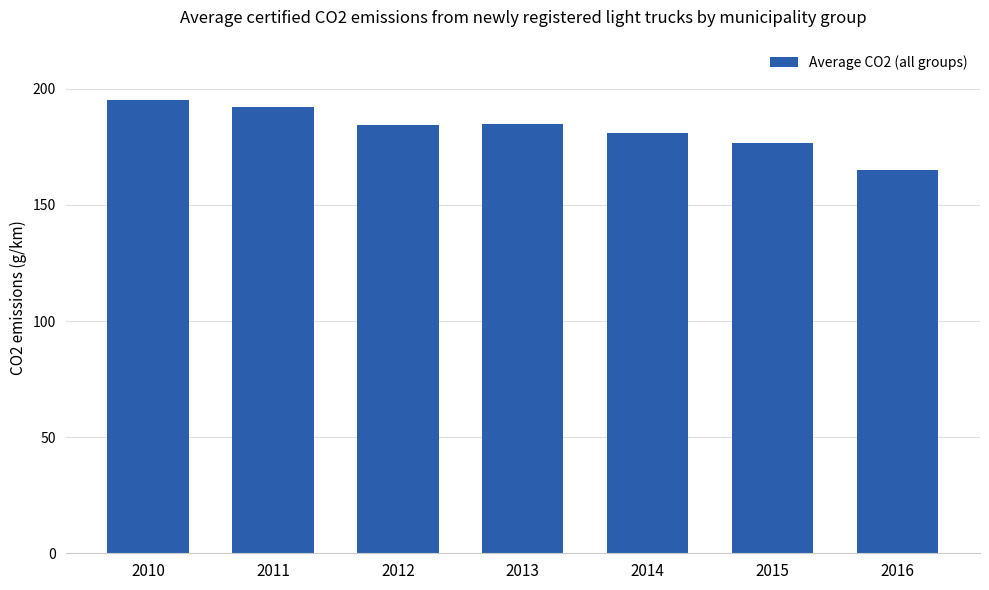

What is the average value?

182.9